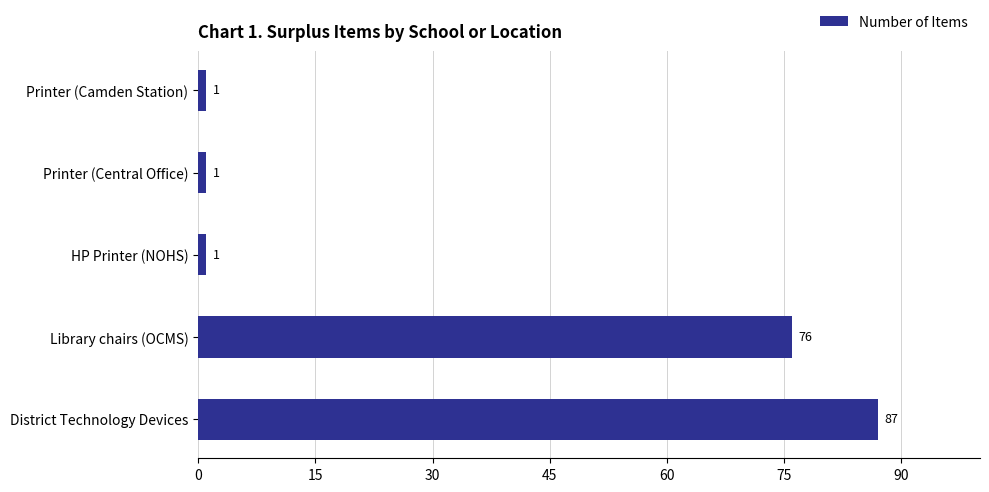

What position from the top is District Technology Devices?

5